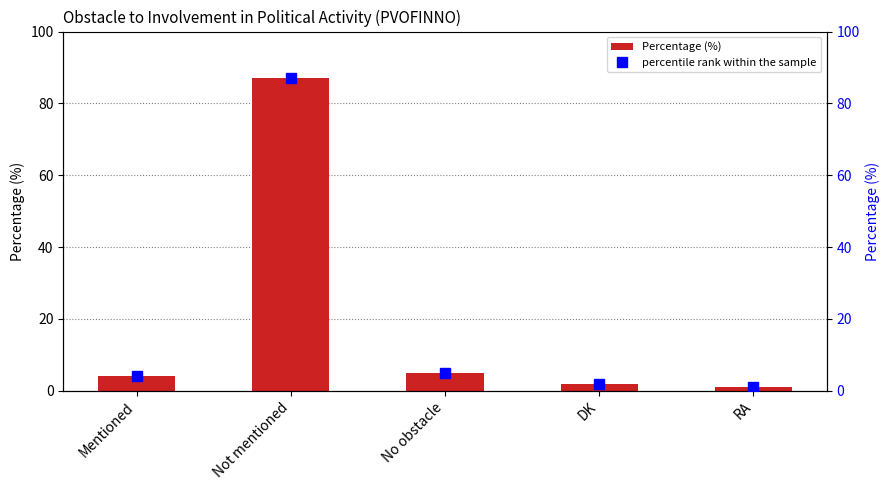

At which category is the sum across all series the highest?

Not mentioned